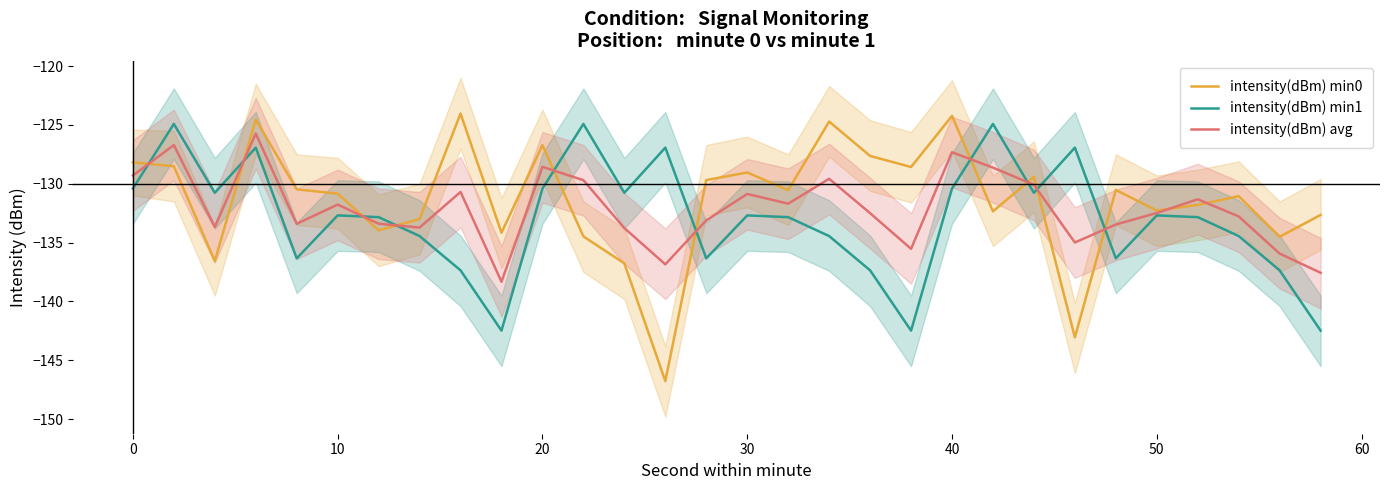

True or false: intensity(dBm) avg has more than 1 points higher than both neighbors.

True